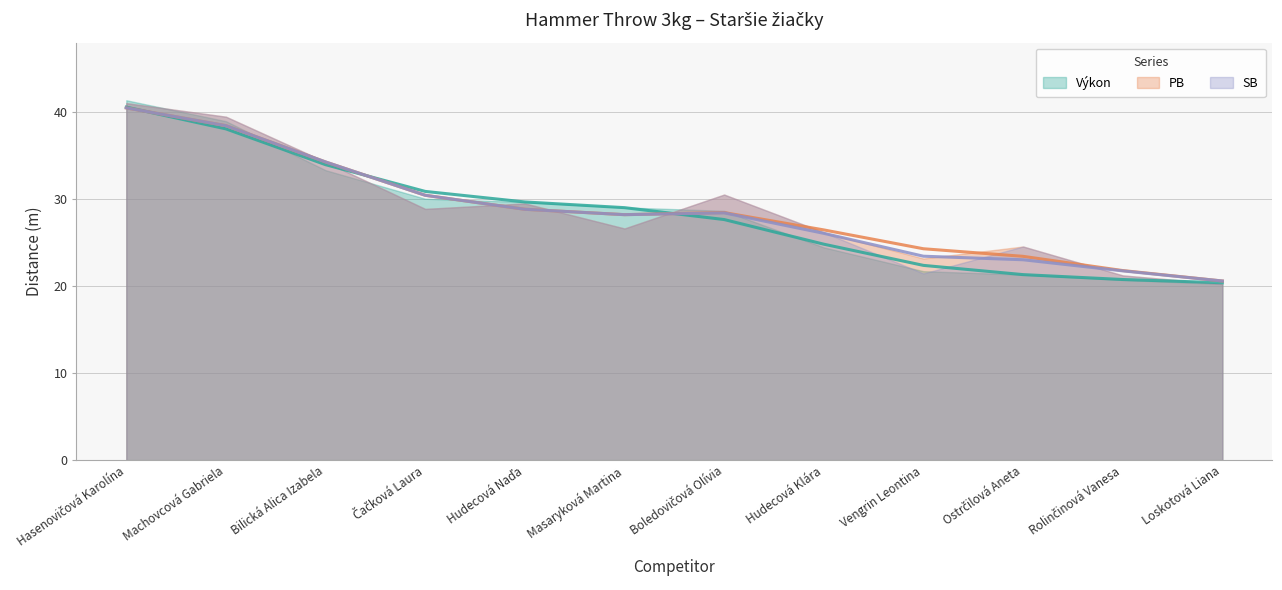

What position from the right is Hudecová Naďa?

8